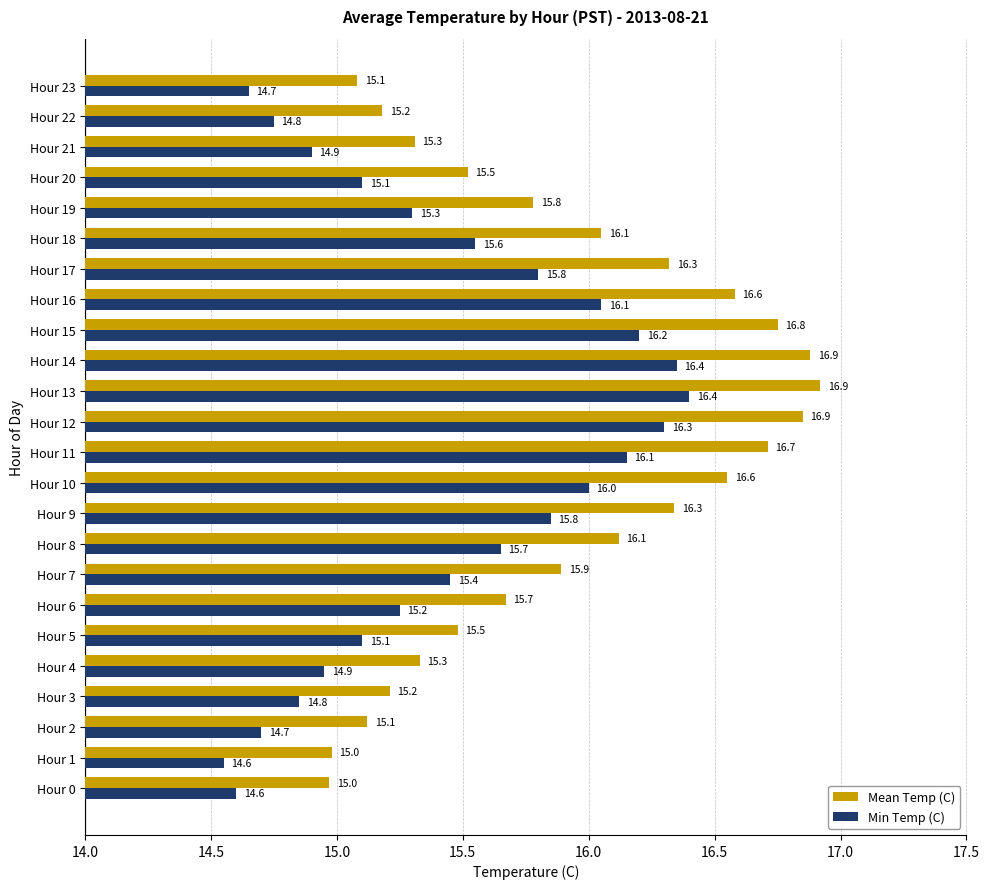

The value of Min Temp (C) at Hour 0 is 14.6. True or false?

True